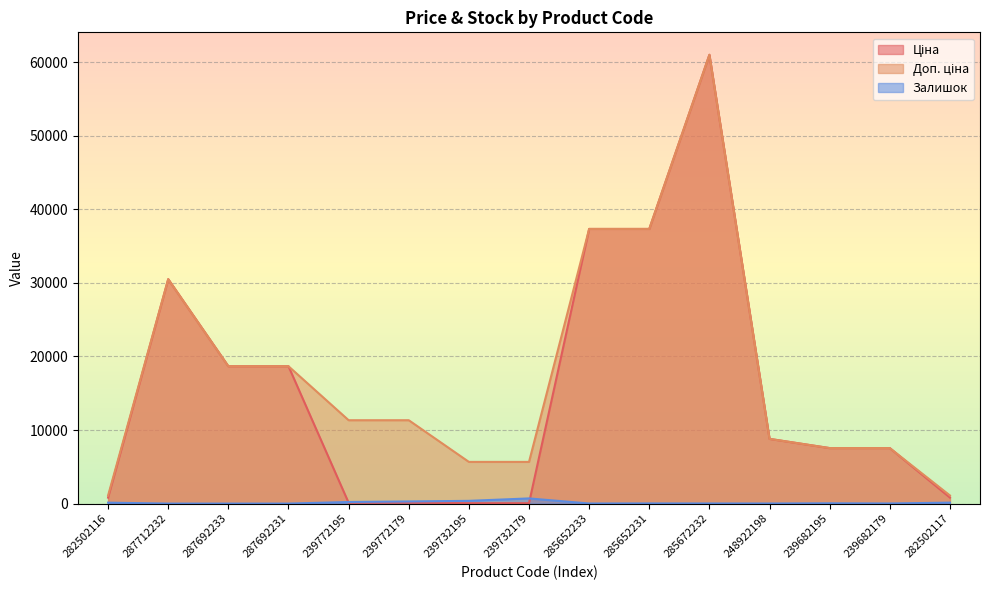

Between 282502116 and 287692231, which is larger?

287692231